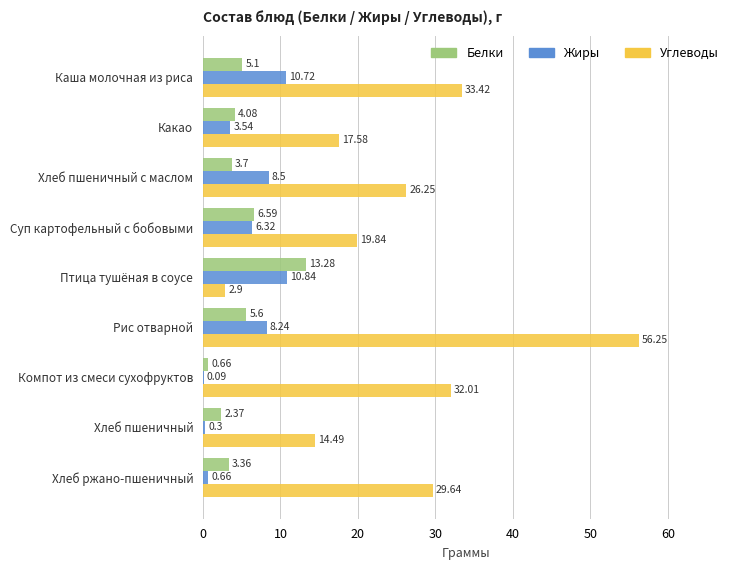

What is the sum of all Углеводы values?

232.4